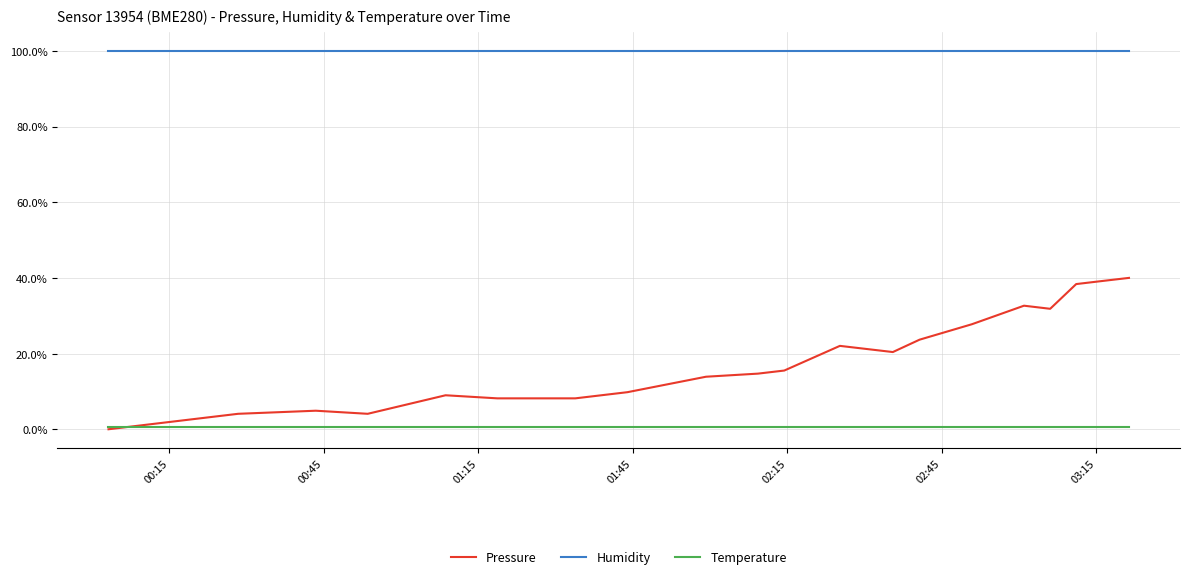

True or false: Humidity and Pressure intersect in this chart.

False